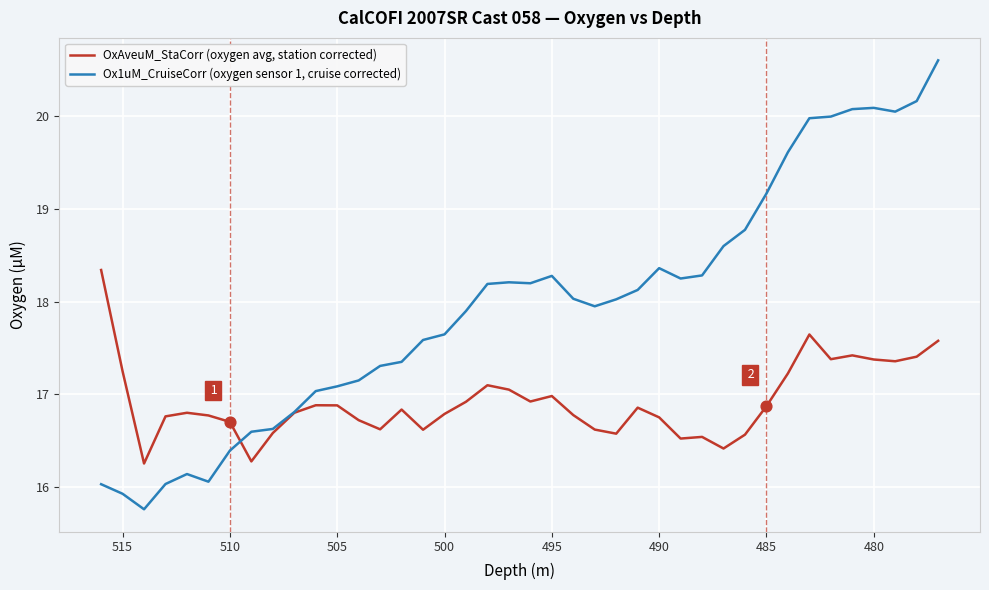

Is the value of Ox1uM_CruiseCorr (oxygen sensor 1, cruise corrected) at 39 greater than the value of OxAveuM_StaCorr (oxygen avg, station corrected) at 15?

Yes